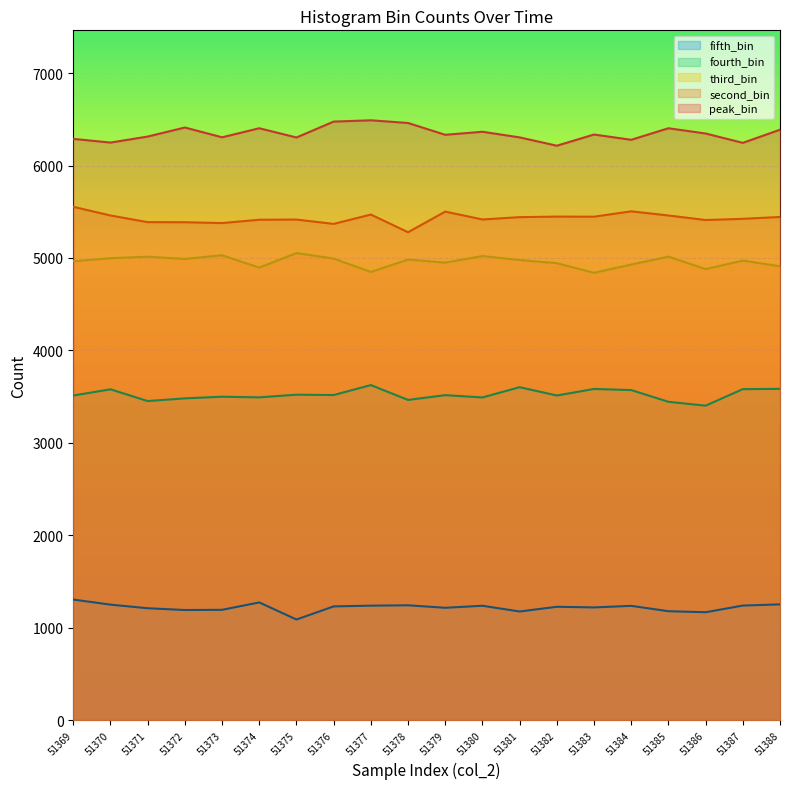

Reading left to right, what are all the values shown in this chart?

peak_bin: 51369=6289	51370=6249	51371=6314	51372=6412	51373=6306	51374=6404	51375=6304	51376=6476	51377=6490	51378=6461	51379=6333	51380=6366	51381=6305	51382=6215	51383=6336	51384=6279	51385=6404	51386=6347	51387=6246	51388=6388
second_bin: 51369=5554	51370=5460	51371=5388	51372=5387	51373=5378	51374=5414	51375=5416	51376=5369	51377=5470	51378=5279	51379=5502	51380=5417	51381=5442	51382=5448	51383=5447	51384=5505	51385=5460	51386=5411	51387=5424	51388=5444
third_bin: 51369=4964	51370=4998	51371=5014	51372=4990	51373=5030	51374=4896	51375=5053	51376=4994	51377=4849	51378=4983	51379=4950	51380=5021	51381=4978	51382=4944	51383=4840	51384=4929	51385=5015	51386=4880	51387=4972	51388=4910
fourth_bin: 51369=3512	51370=3579	51371=3452	51372=3481	51373=3499	51374=3492	51375=3521	51376=3517	51377=3625	51378=3464	51379=3516	51380=3491	51381=3602	51382=3512	51383=3583	51384=3571	51385=3444	51386=3402	51387=3581	51388=3584
fifth_bin: 51369=1304	51370=1249	51371=1210	51372=1191	51373=1193	51374=1273	51375=1088	51376=1230	51377=1238	51378=1242	51379=1215	51380=1237	51381=1175	51382=1226	51383=1219	51384=1236	51385=1178	51386=1167	51387=1239	51388=1252